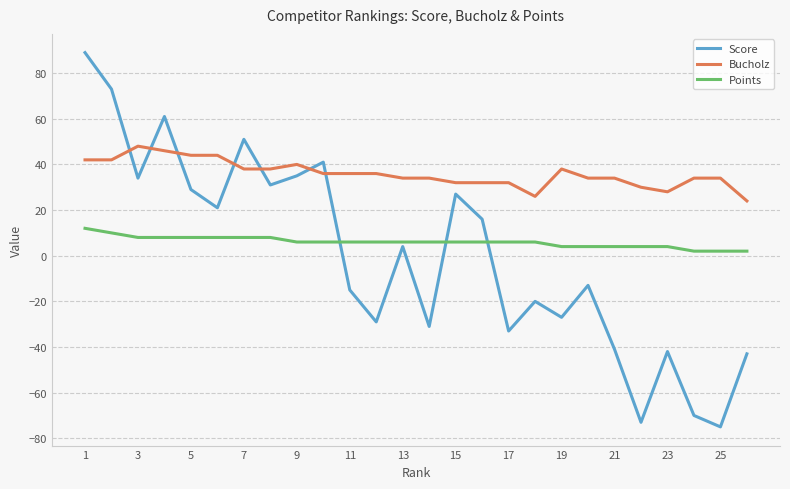

Which series has the largest total across all categories?

Bucholz